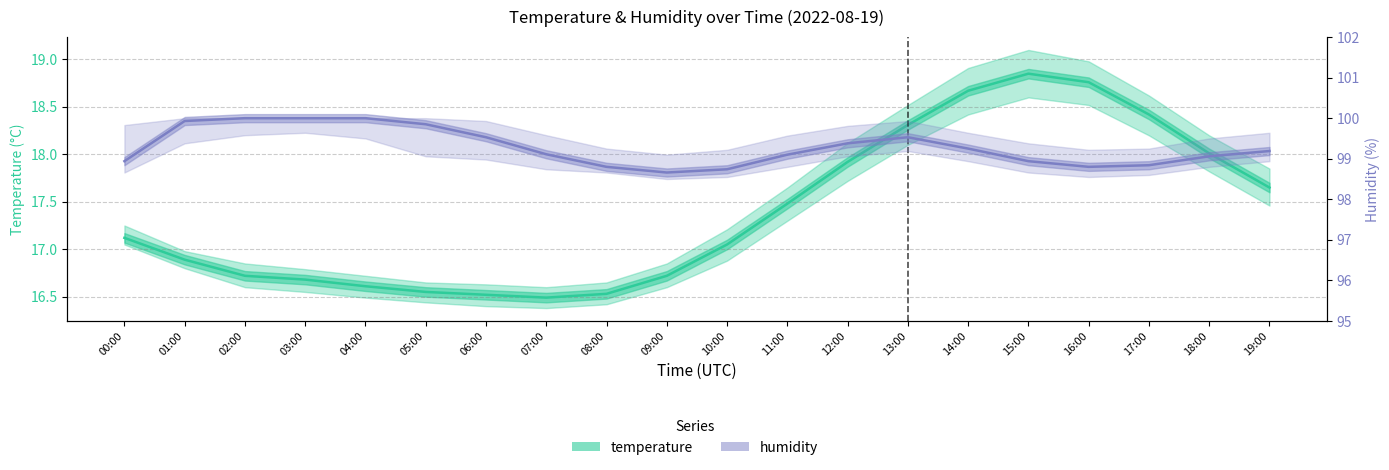

What is the label of the 14th point from the right?

06:00